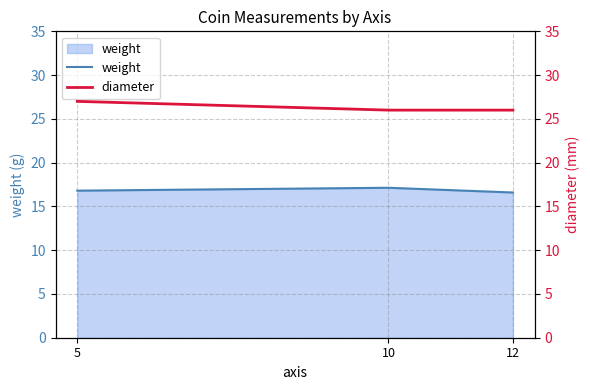

What is the spread (max minus min) of values at 12?

9.4